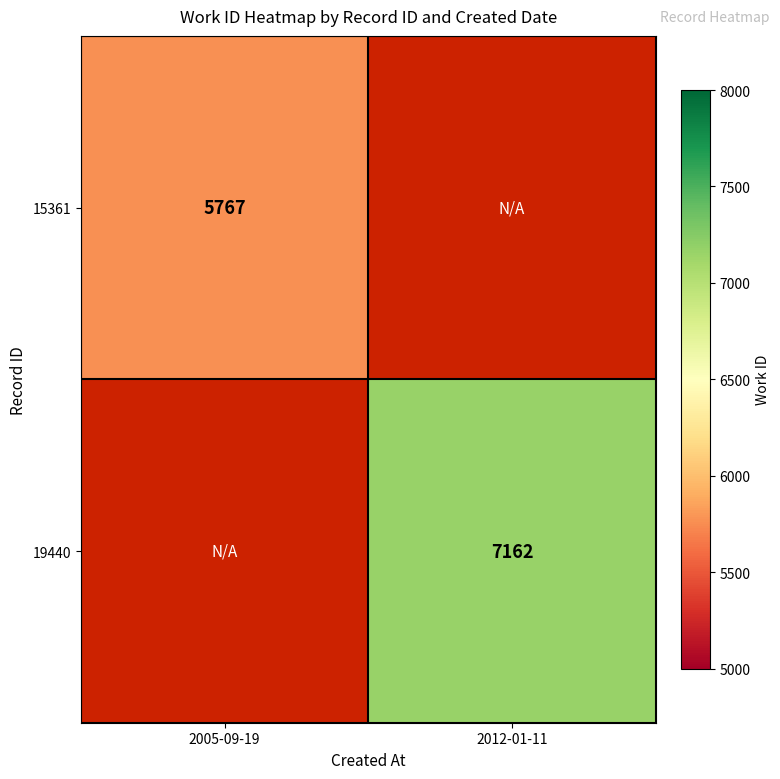

The 19440 series shows 10958 at 2012-01-11. True or false?

False